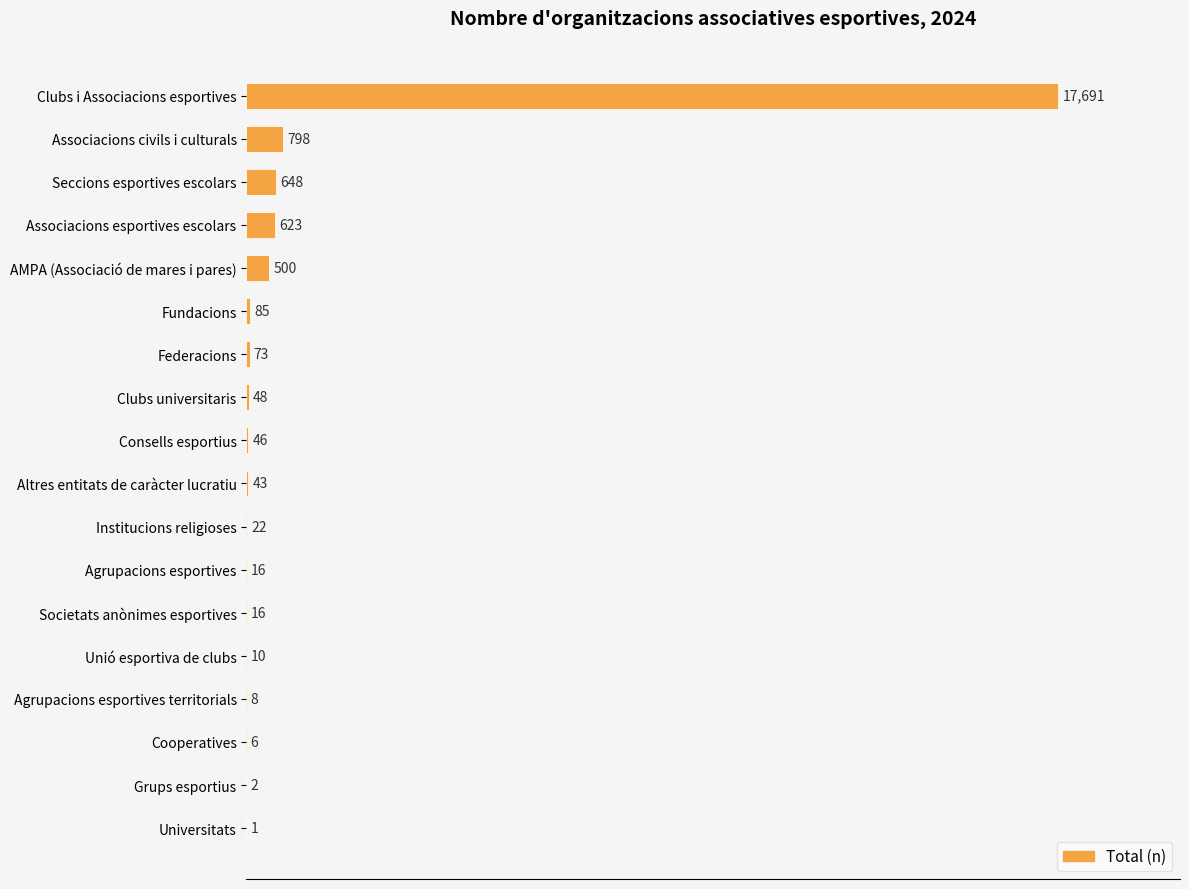

Is it true that the value at Grups esportius is 2?

True